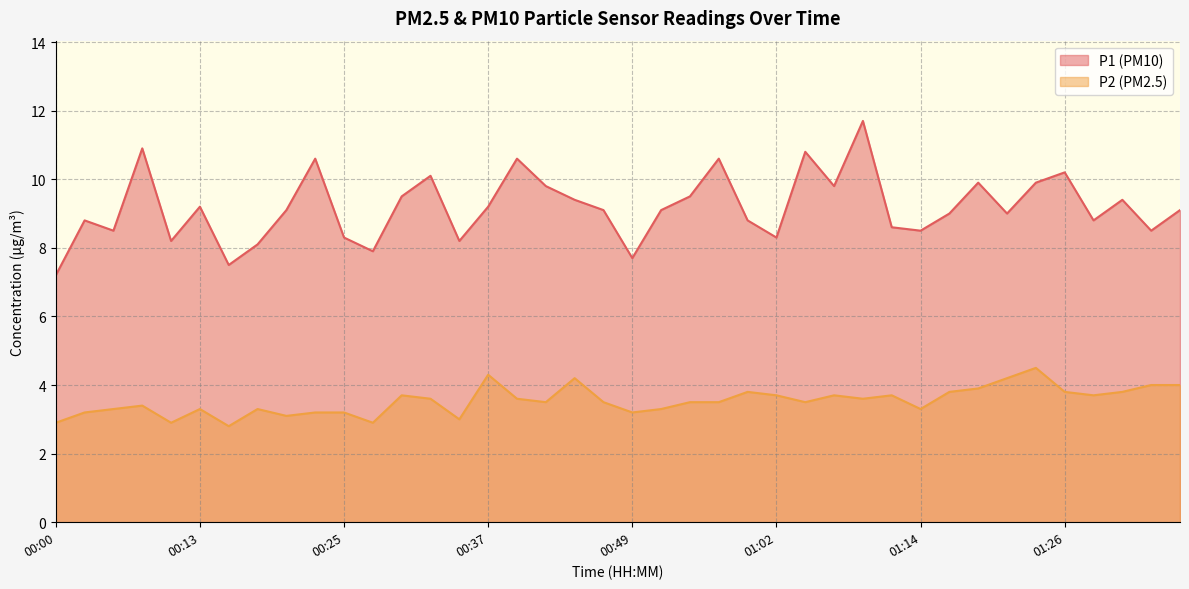

List the series in order of their peak value, highest first.

P1 (PM10), P2 (PM2.5)